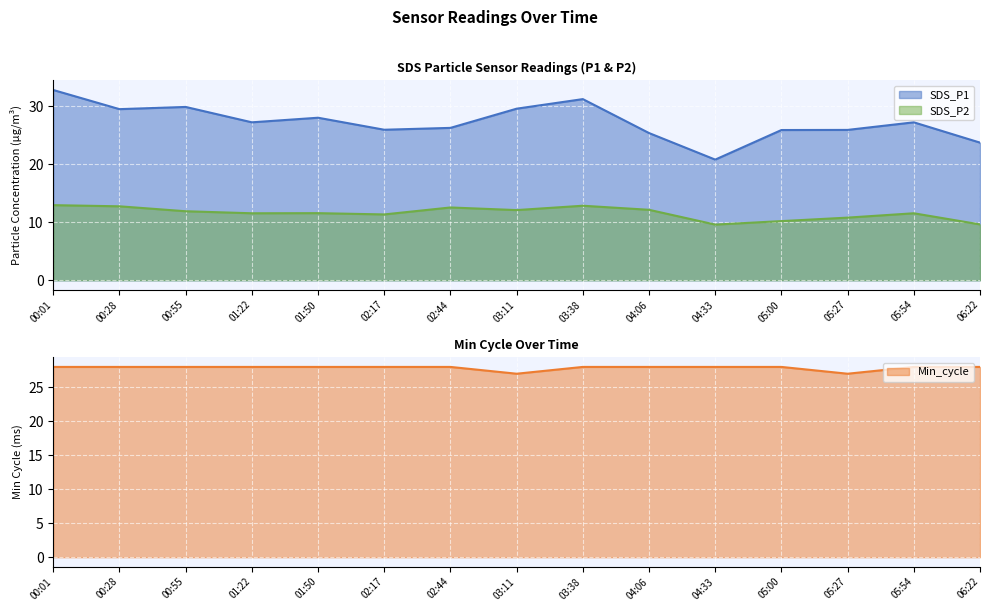

What is the label of the 10th point from the right?

02:17